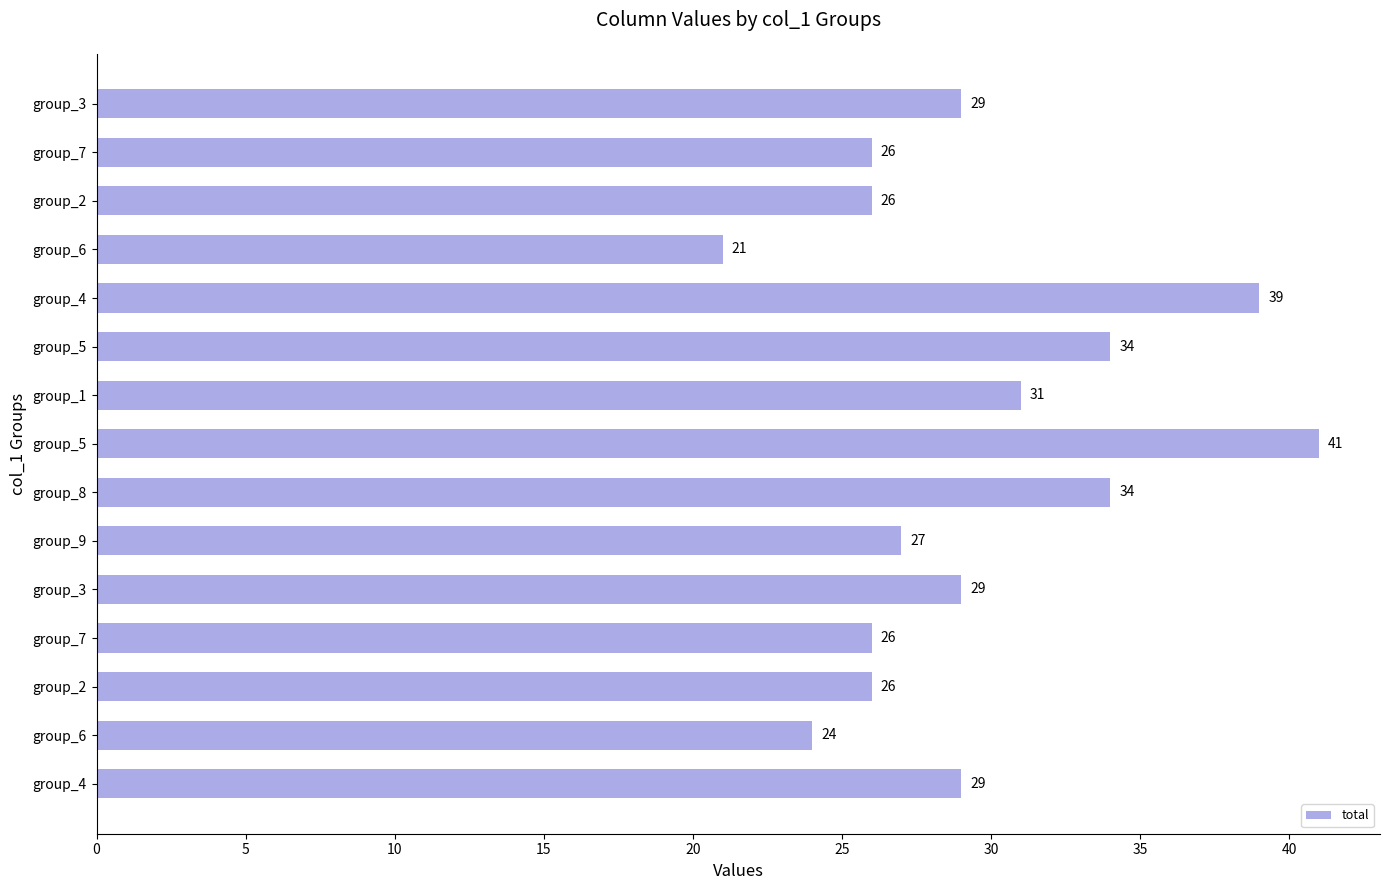

What is the maximum value shown in the chart?

41